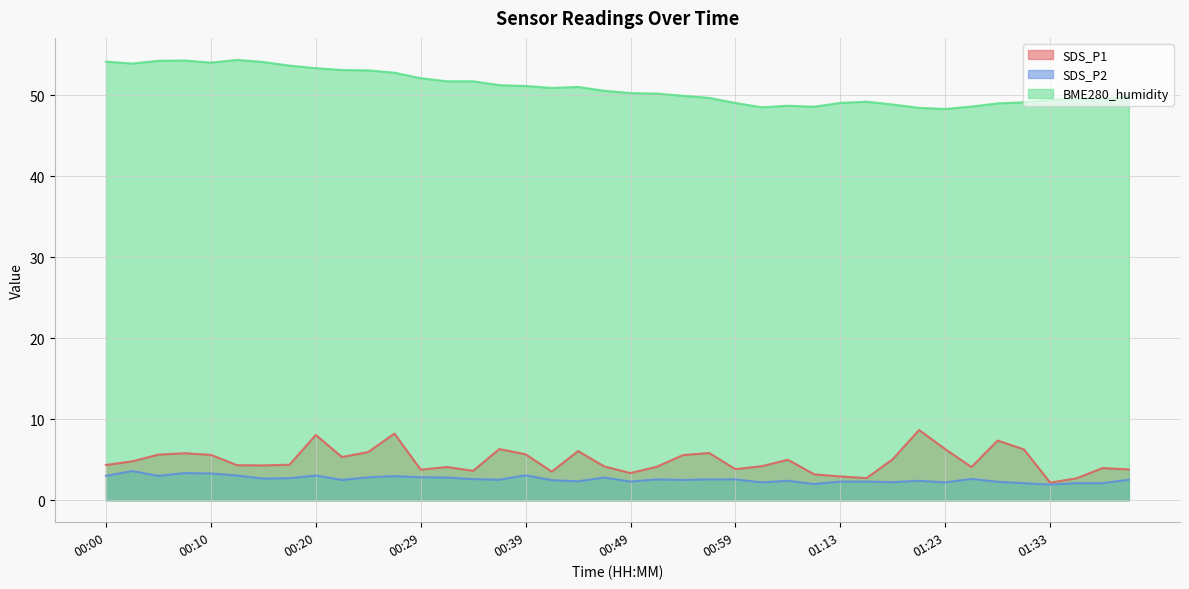

Between 01:21 and 00:54, which is larger?

01:21